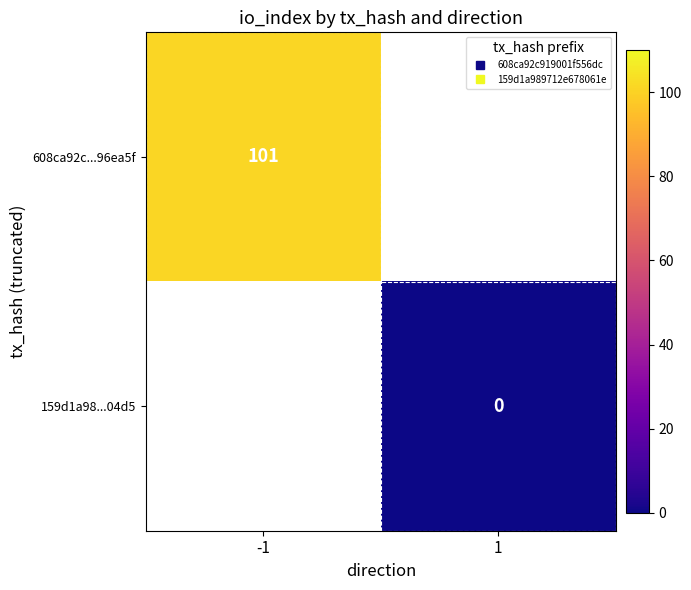

List the series in order of their overall mean, highest first.

608ca92c...96ea5f, 159d1a98...04d5